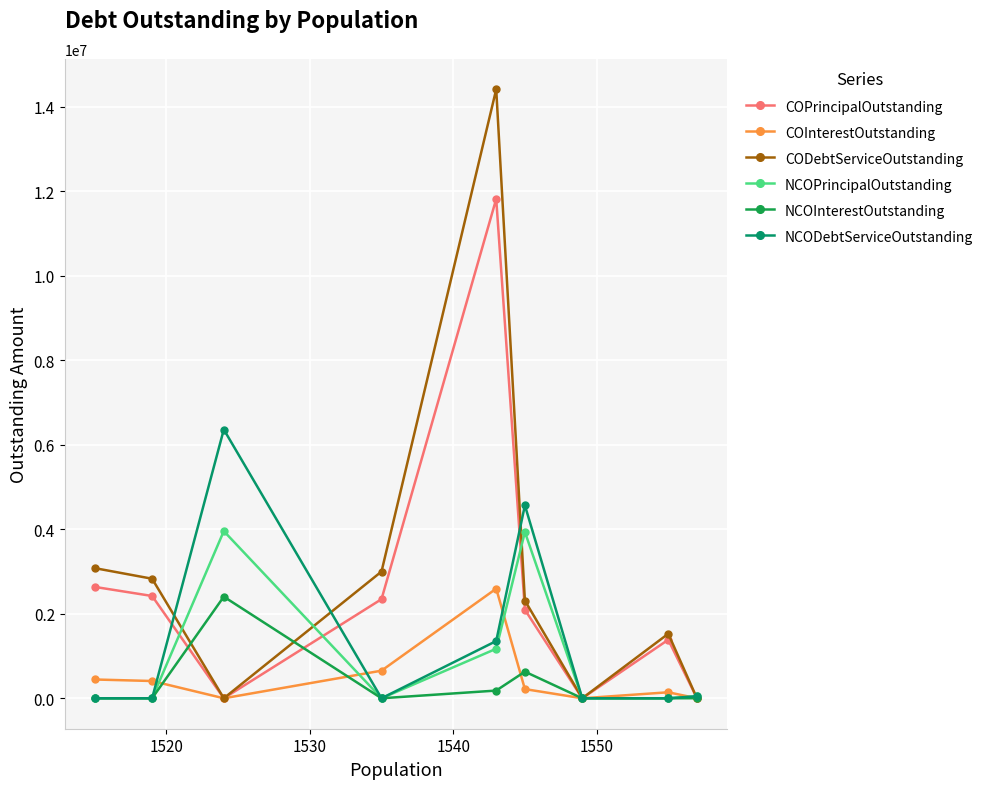

Count the number of categories in the chart.

9